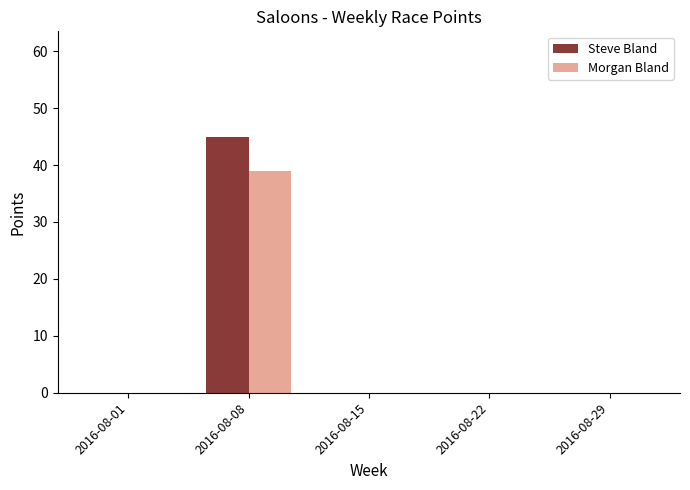

Count the number of data series in this chart.

2